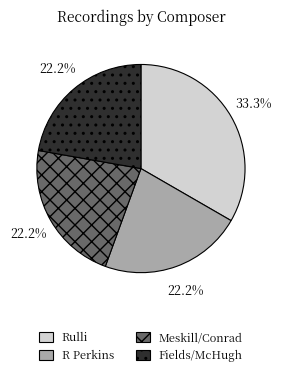

How many slices are in this pie chart?

4